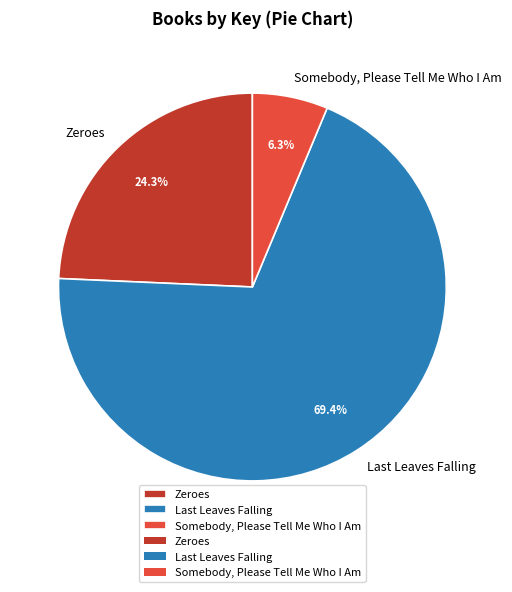

How many slices are in this pie chart?

3